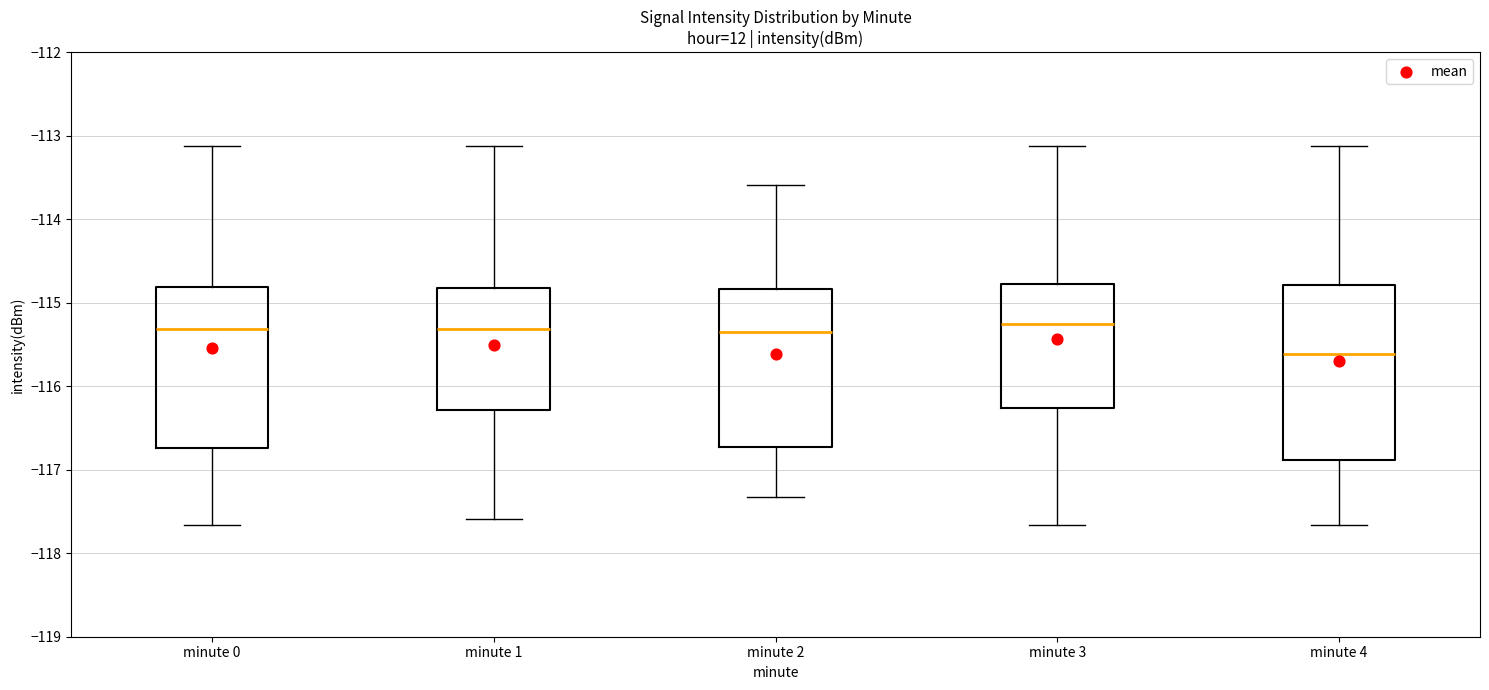

Reading left to right, transcribe this box plot: for each box, give where its median line is, the range the box spans, and where its two whiskers end, as read against the y-axis. The values are not printed on the chart, so give them approximately, as read against the axis.

minute 0: median -115.3, box -116.7 to -114.8, whiskers -117.7 to -113.1
minute 1: median -115.3, box -116.3 to -114.8, whiskers -117.6 to -113.1
minute 2: median -115.3, box -116.7 to -114.8, whiskers -117.3 to -113.6
minute 3: median -115.3, box -116.3 to -114.8, whiskers -117.7 to -113.1
minute 4: median -115.6, box -116.9 to -114.8, whiskers -117.7 to -113.1